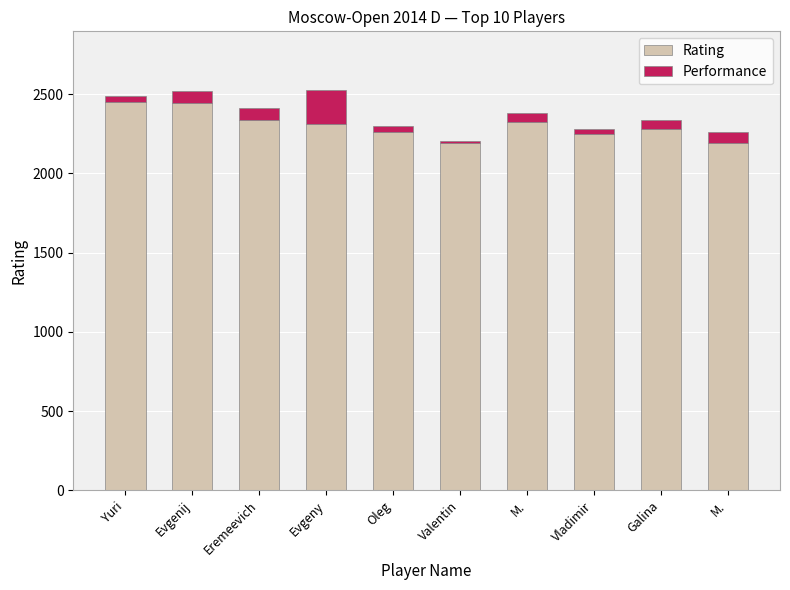

Does the chart contain any negative values?

No